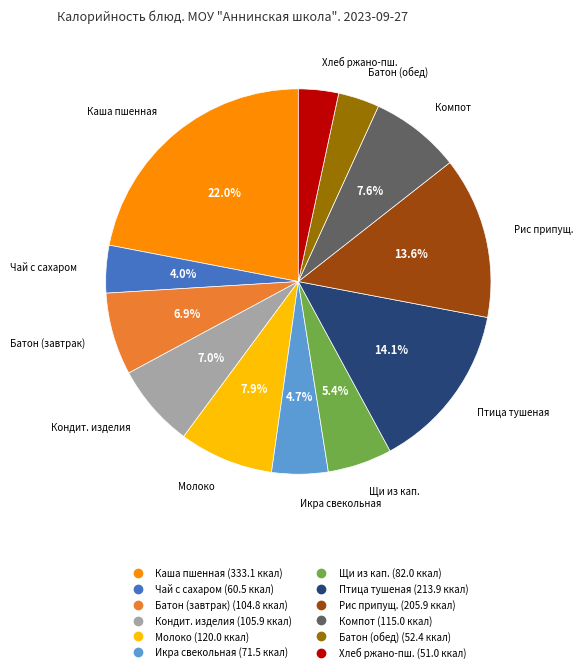

Is there any slice that represents more than half of the pie?

No